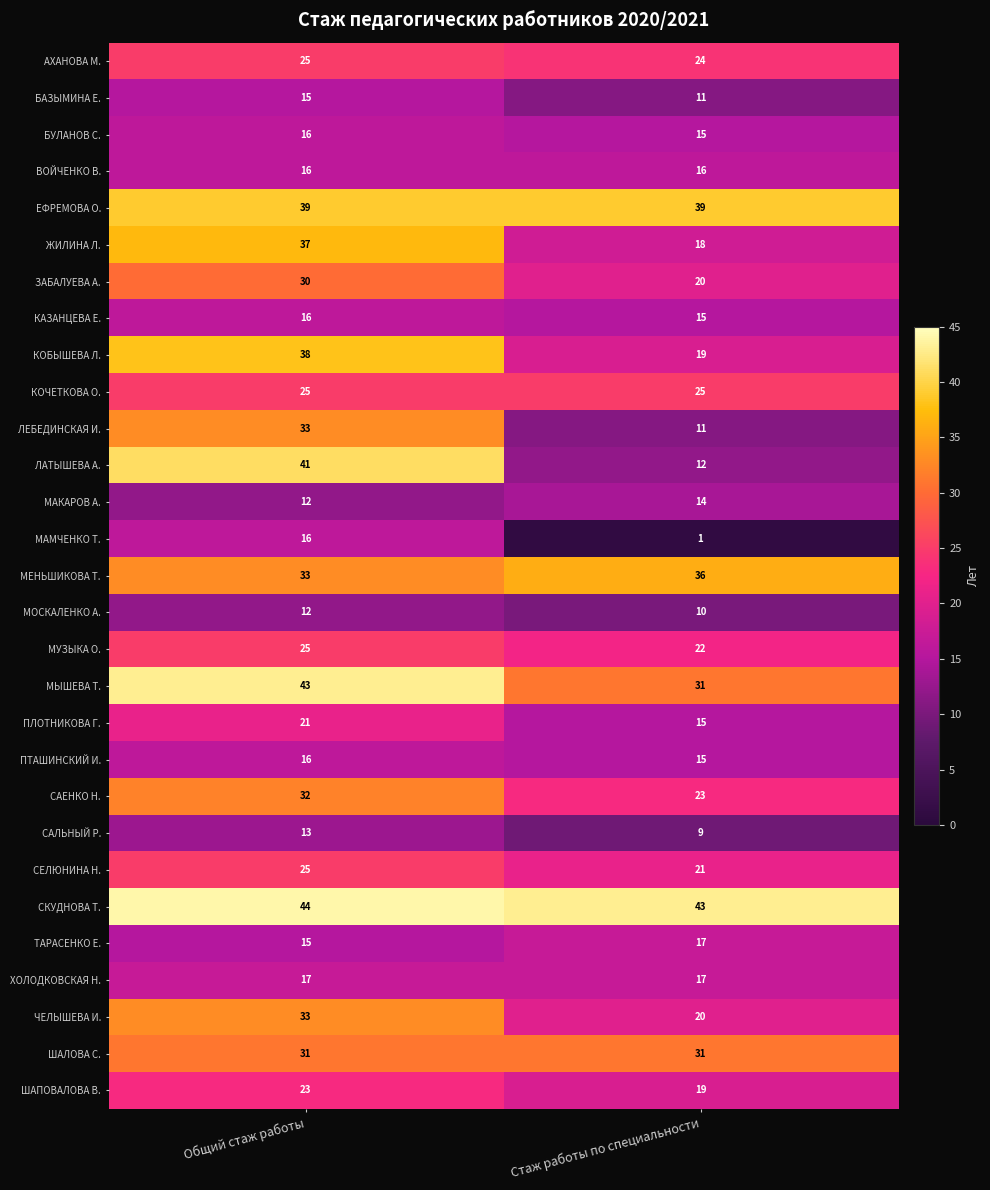

Rank the categories by ЛЕБЕДИНСКАЯ И. value from lowest to highest.

Стаж работы по специальности, Общий стаж работы